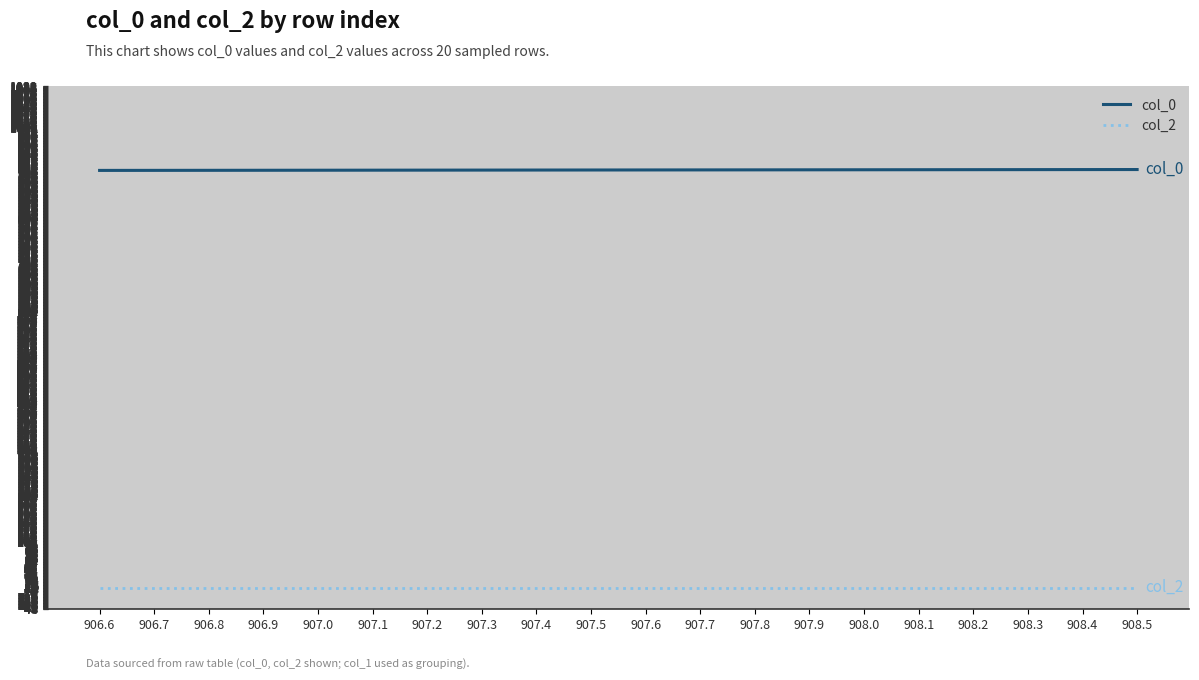

What is the difference between the second highest and minimum values in the col_0 series?

1.8